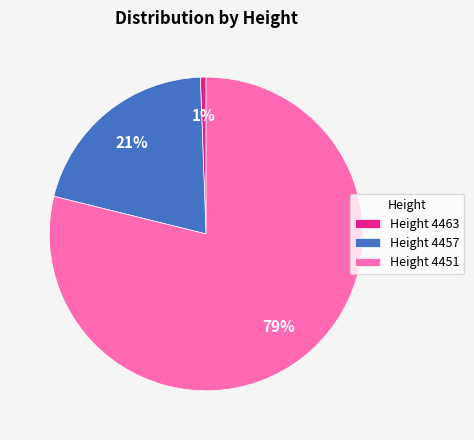

Which category has the smallest portion of the pie?

Height 4463